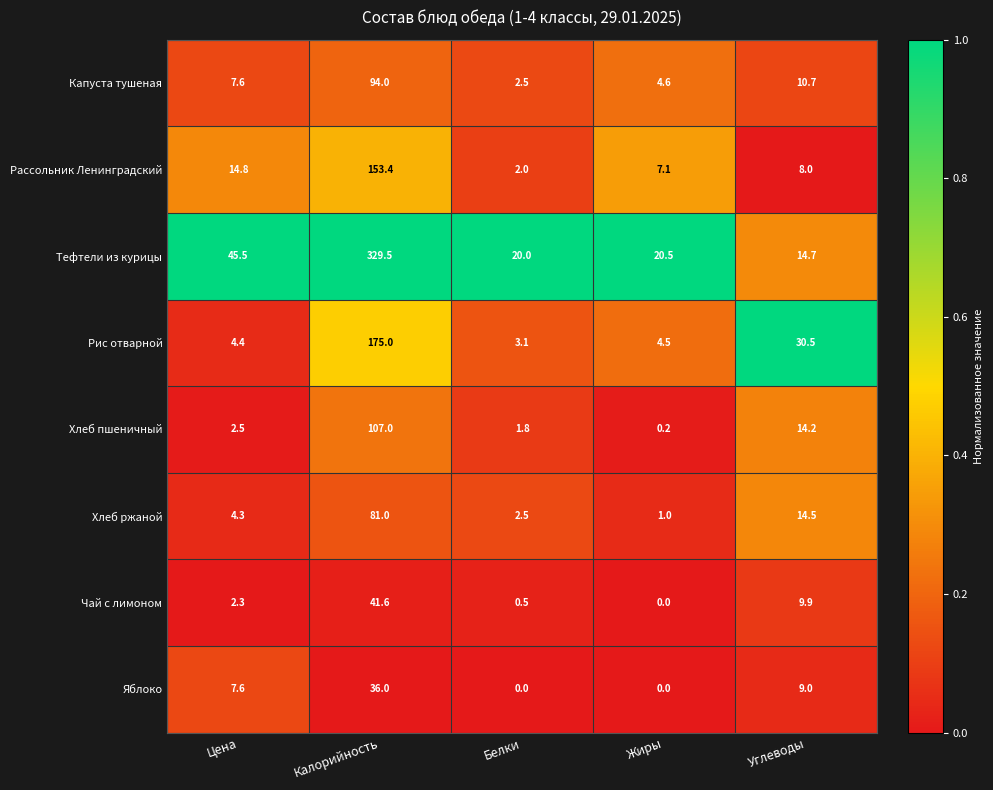

Which series has the largest range (max minus min)?

Тефтели из курицы